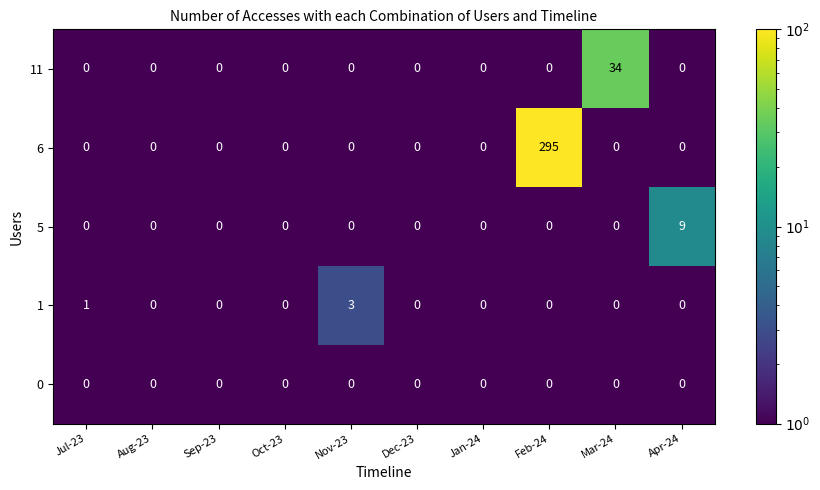

List the series in order of their peak value, lowest first.

0, 1, 5, 11, 6